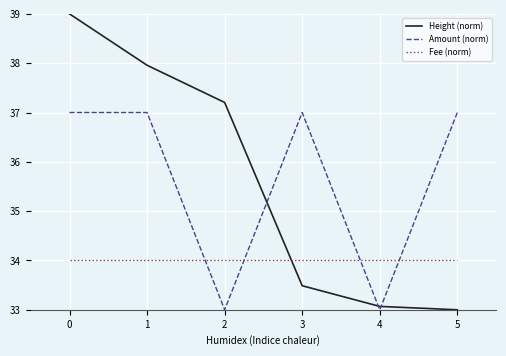

Which series has the widest spread of values?

Height (norm)